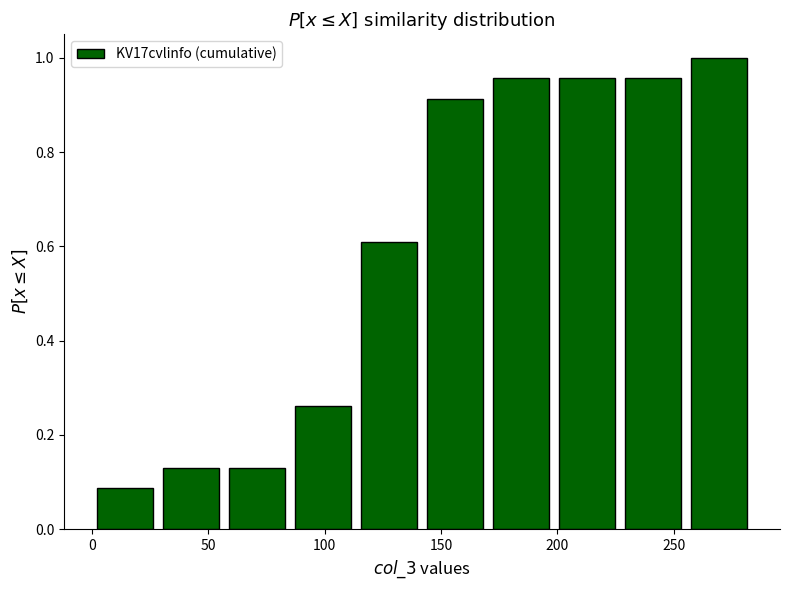

Reading left to right, transcribe this chart: for each bar, give the range it covers on the x-axis and its height. Neither the bar edges nor the heights are printed on the chart, so give them approximately, as read against the axes.

0 to 30: 0.08
30 to 60: 0.14
60 to 85: 0.14
85 to 115: 0.26
115 to 145: 0.60
145 to 170: 0.92
170 to 200: 0.96
200 to 230: 0.96
230 to 260: 0.96
260 to 285: 1.00